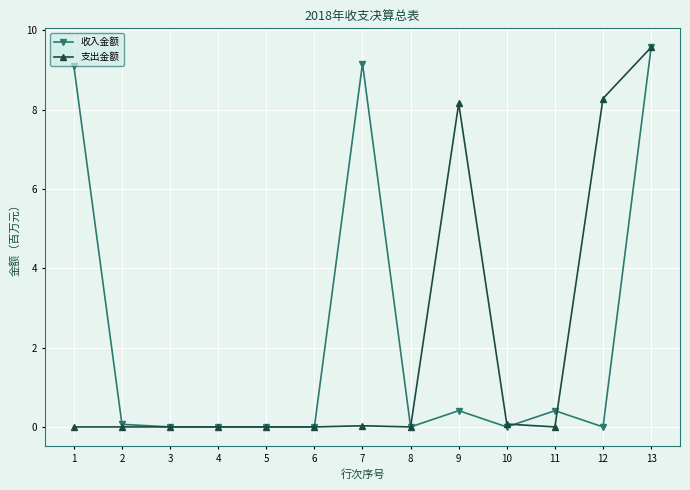

Does the chart display data point markers on the line(s)?

Yes